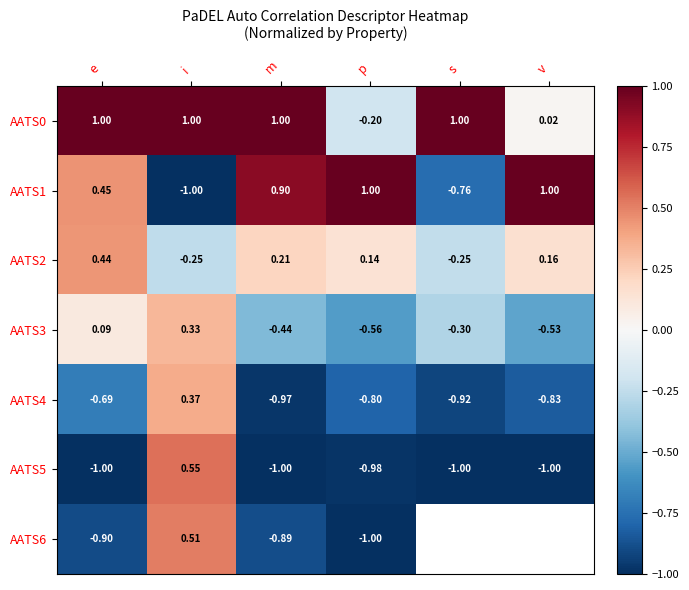

How many categories are shown in the chart?

6